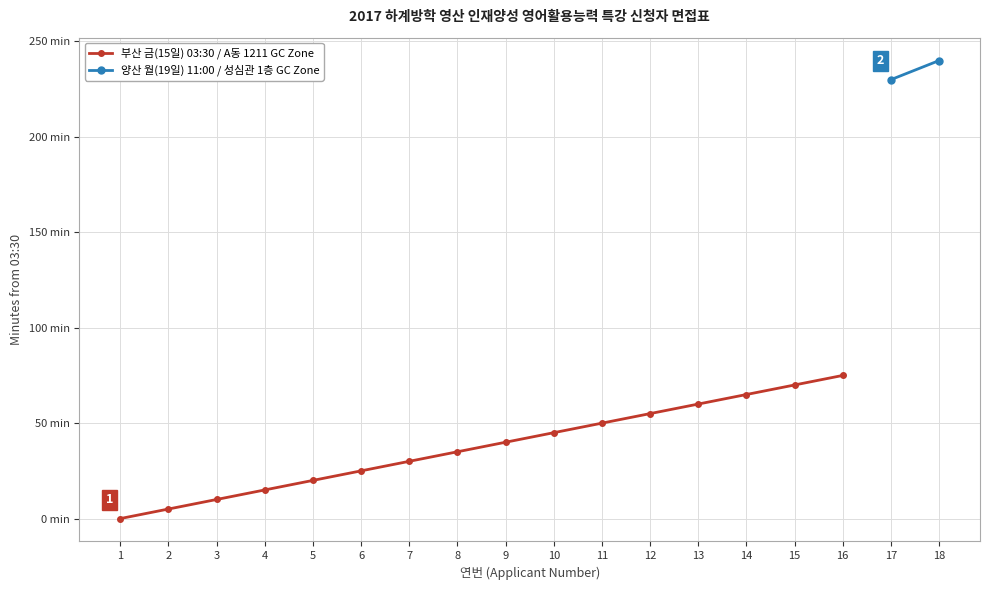

True or false: the data shows 75 at 16.

True